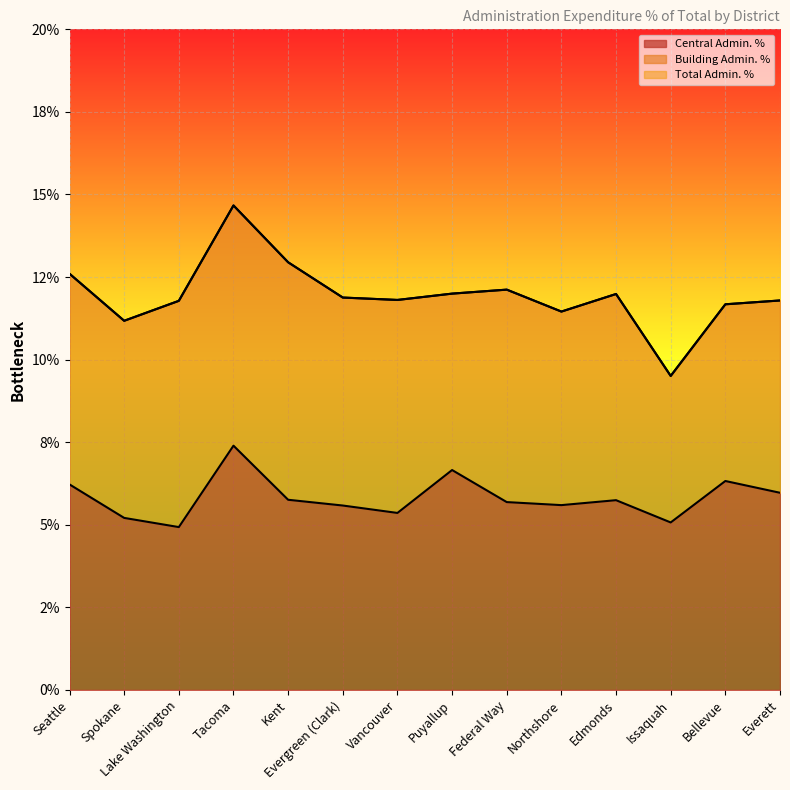

Reading right to left, extract all data points from this chart.

Central Admin. %: 0.1	0.1	0.1	0.1	0.1	0.1	0.1	0.1	0.1	0.1	0.1	0.0	0.1	0.1
Total Admin. %: 0.1	0.1	0.1	0.1	0.1	0.1	0.1	0.1	0.1	0.1	0.1	0.1	0.1	0.1